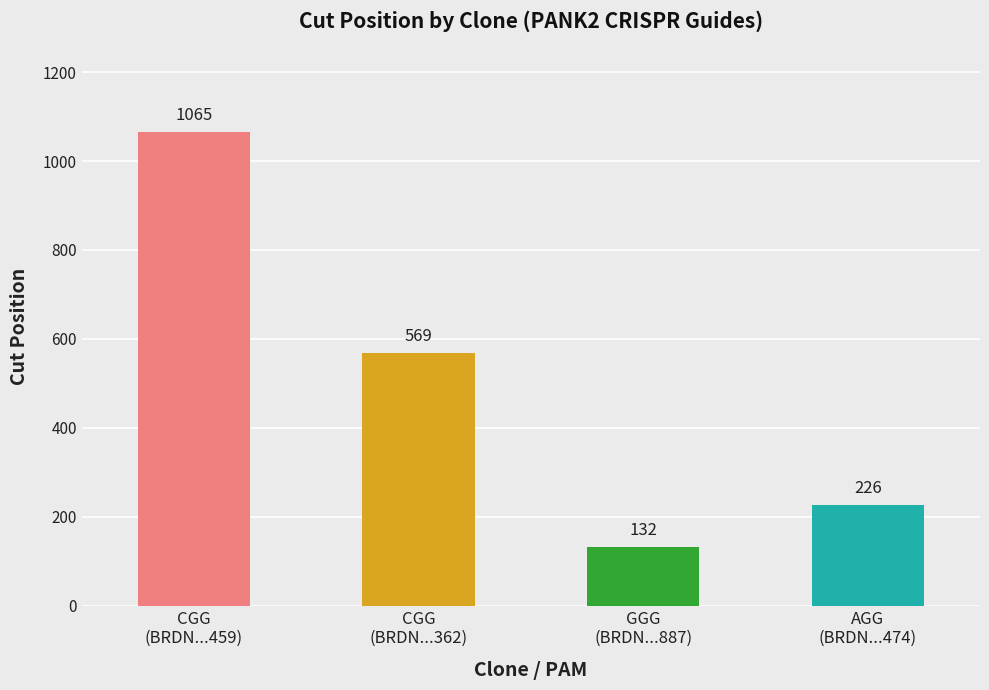

What is the value of the 2nd bar from the left?

569